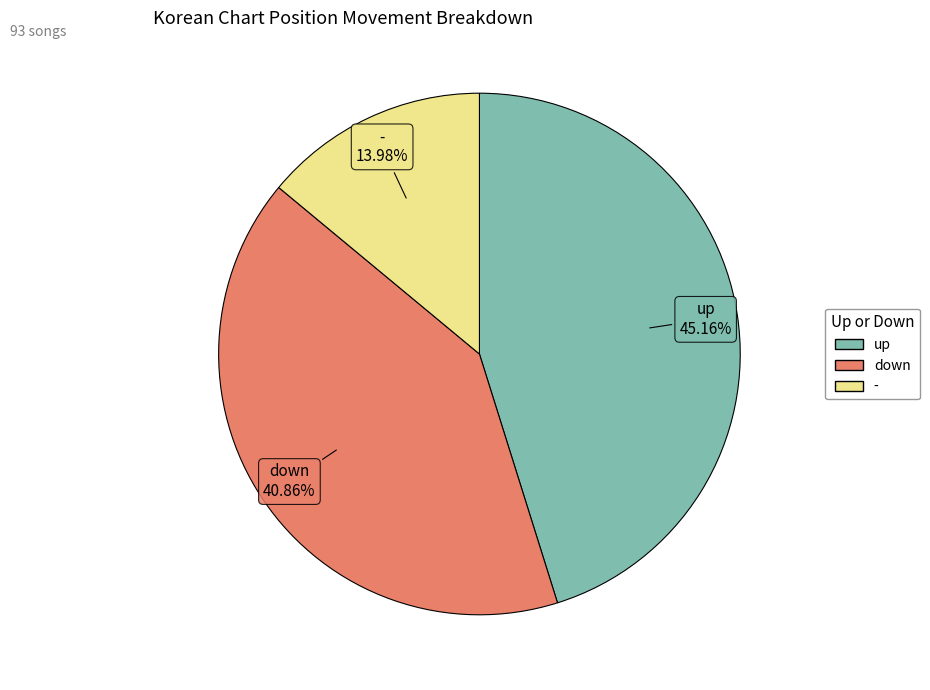

Which category has the biggest portion of the pie?

up